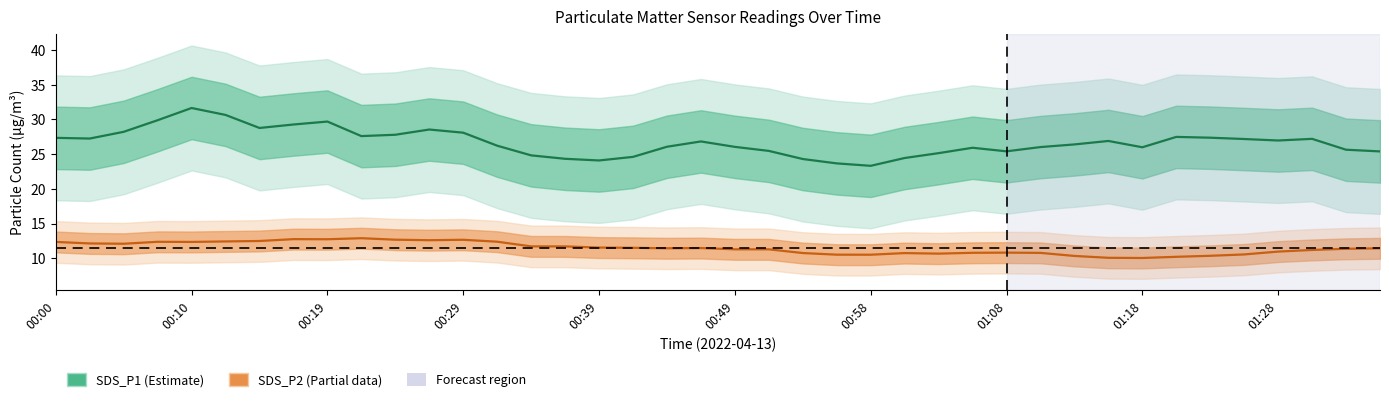

True or false: SDS_P1 and SDS_P2 intersect in this chart.

False